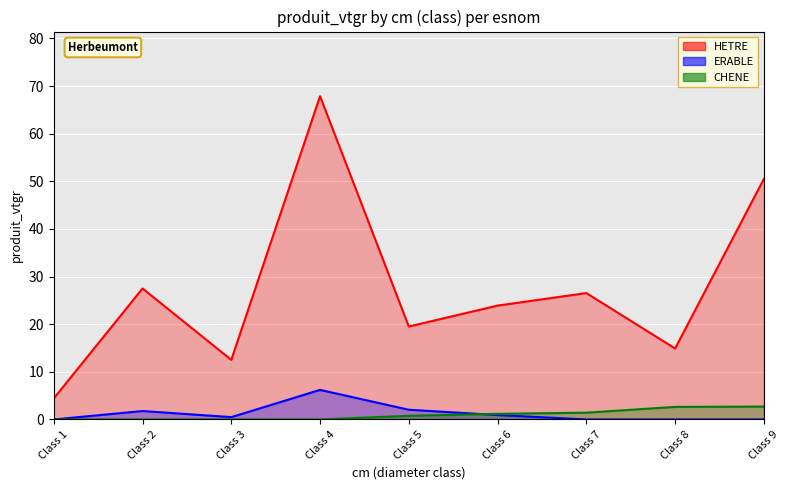

Which has a higher value, Class 8 or Class 5?

Class 5